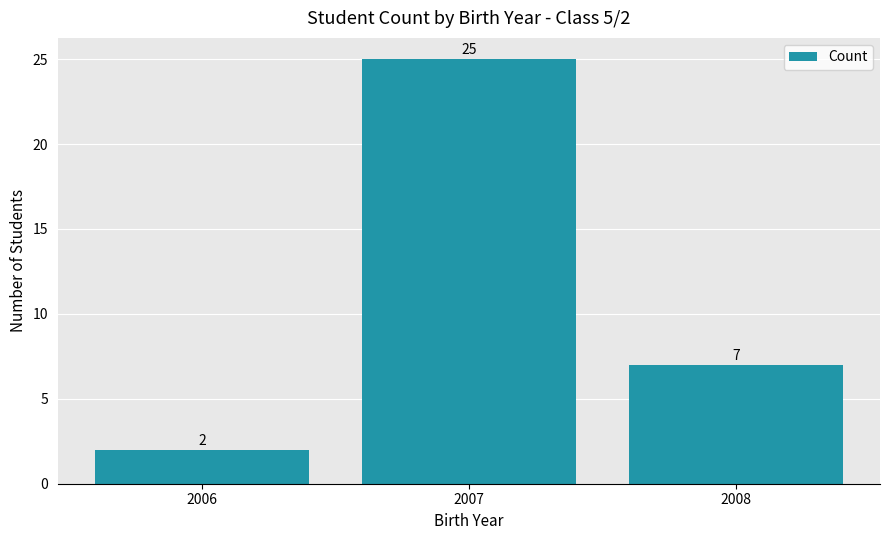

What is the value of the 1st bar from the left?

2